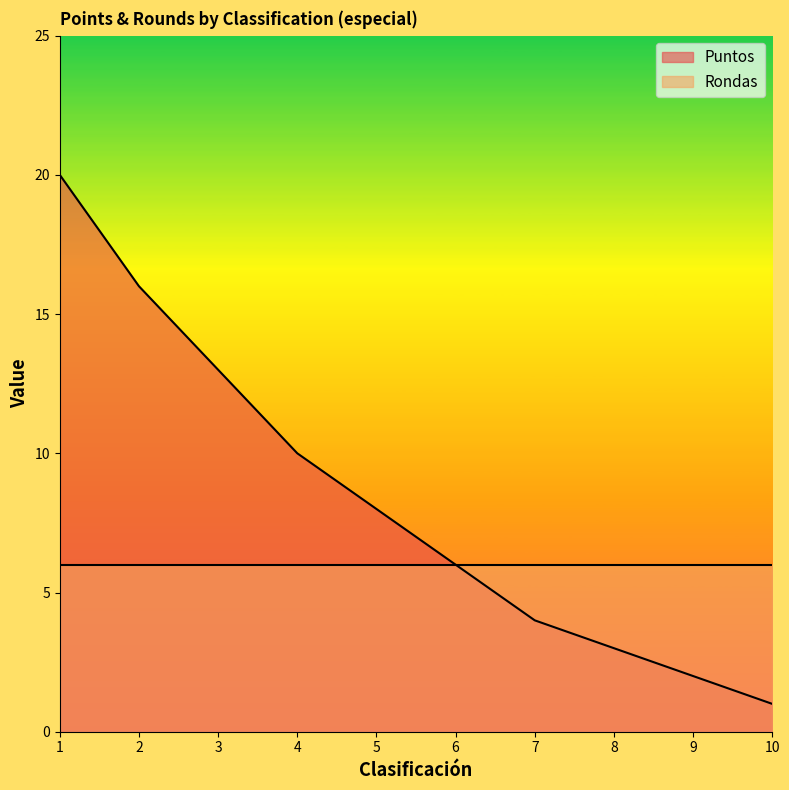

Rank the categories by value from lowest to highest.

10, 9, 8, 7, 6, 5, 4, 3, 2, 1